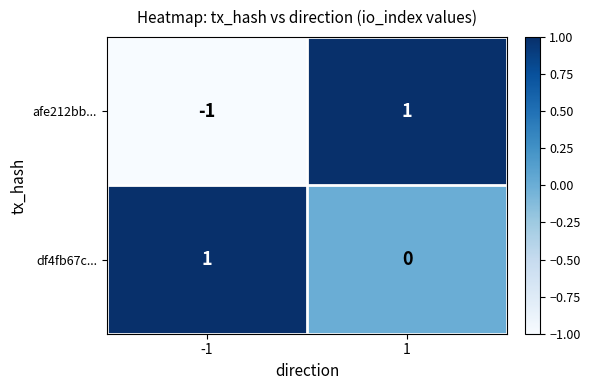

Which series has the largest range (max minus min)?

afe212bb...